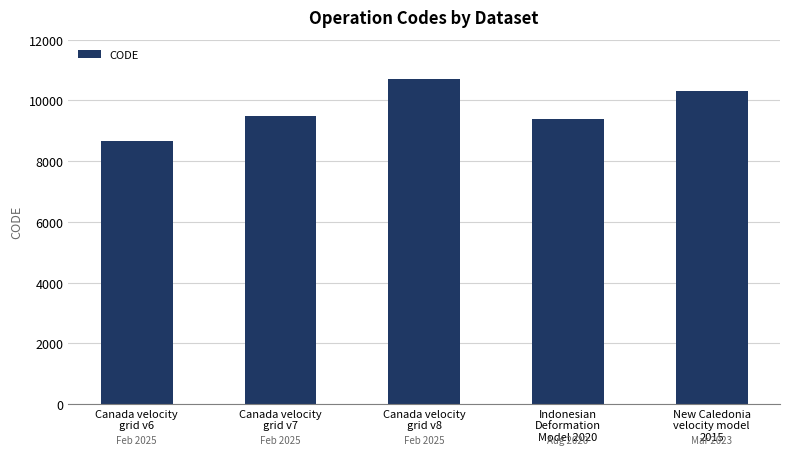

List the labels in order of value, largest first.

Canada velocity
grid v8, New Caledonia
velocity model
2015, Canada velocity
grid v7, Indonesian
Deformation
Model 2020, Canada velocity
grid v6